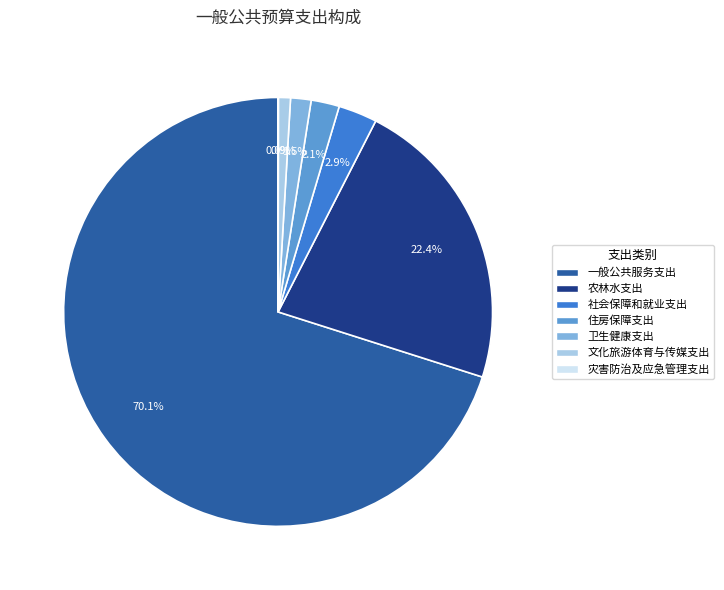

Which category has the biggest portion of the pie?

一般公共服务支出